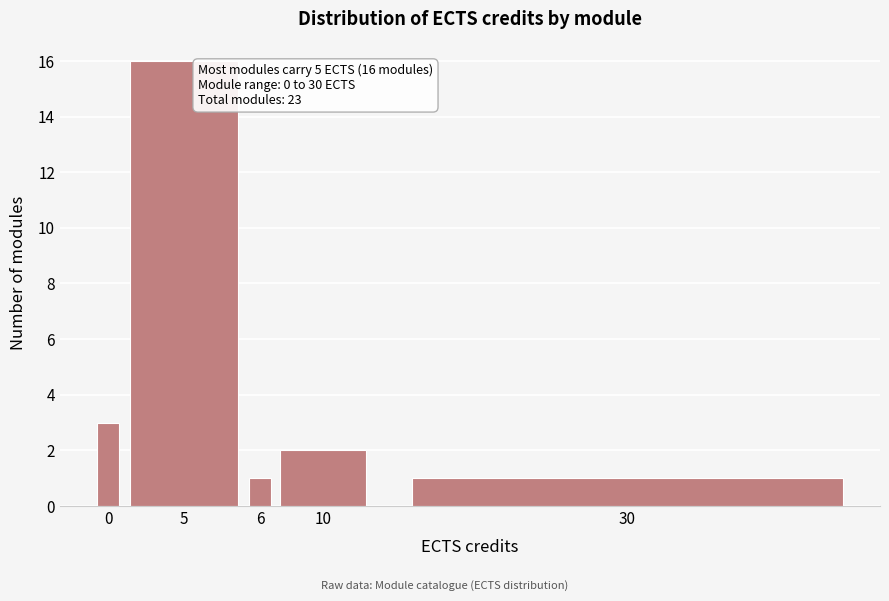

Reading left to right, list all the values displayed in this chart.

3	16	1	2	1